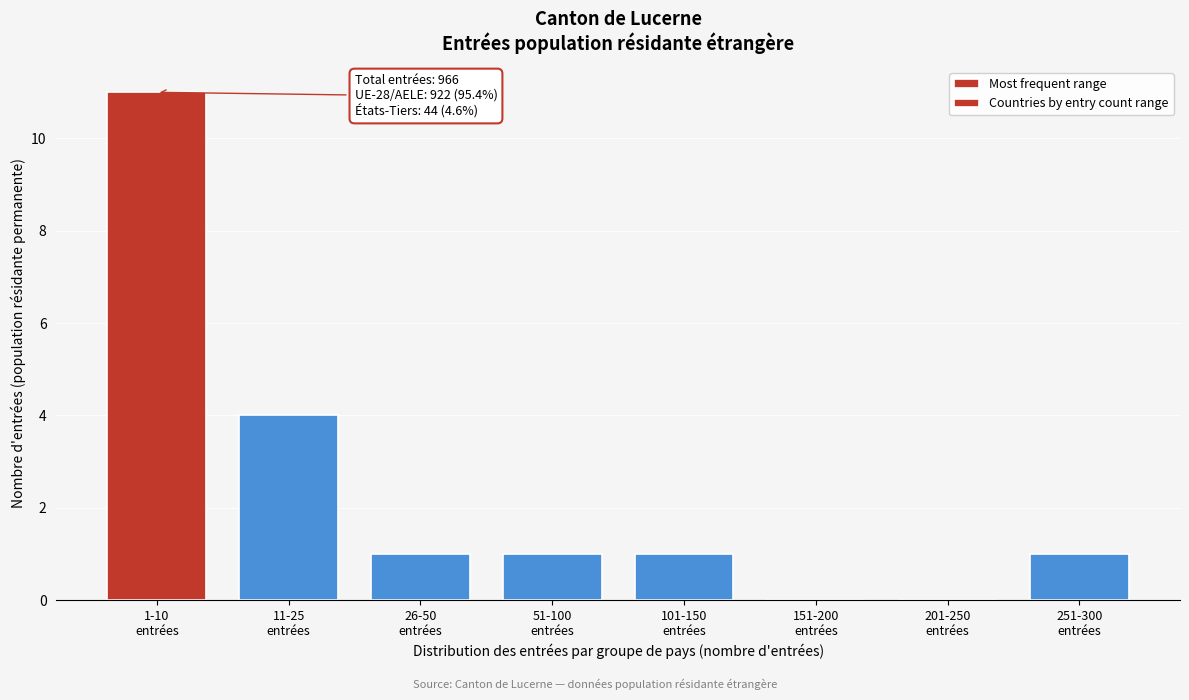

What is the greatest value displayed?

11